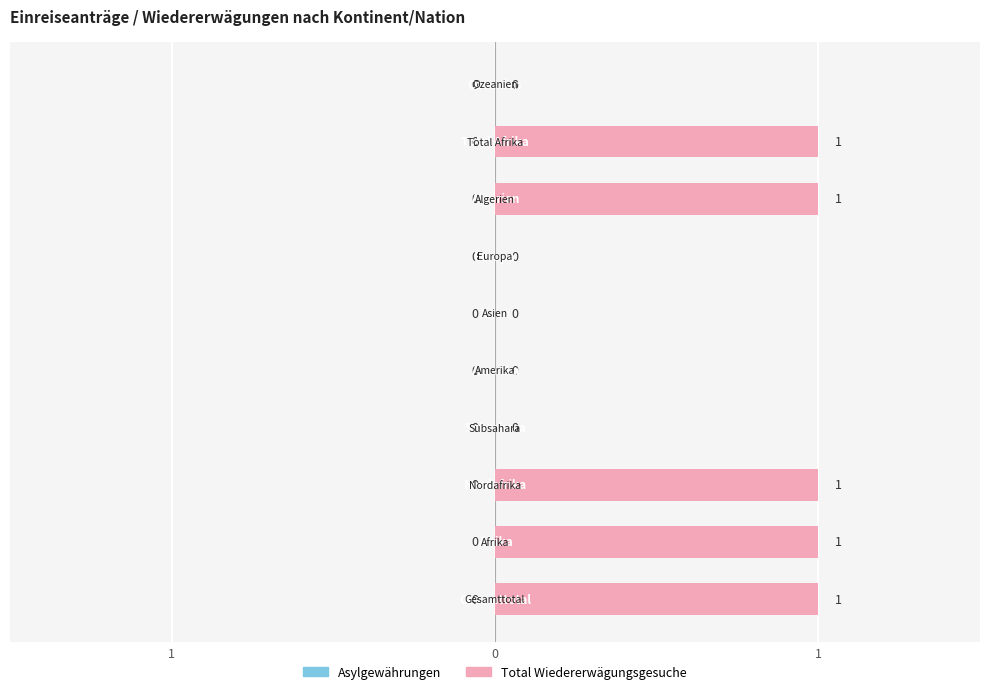

Are the bars horizontal?

Yes